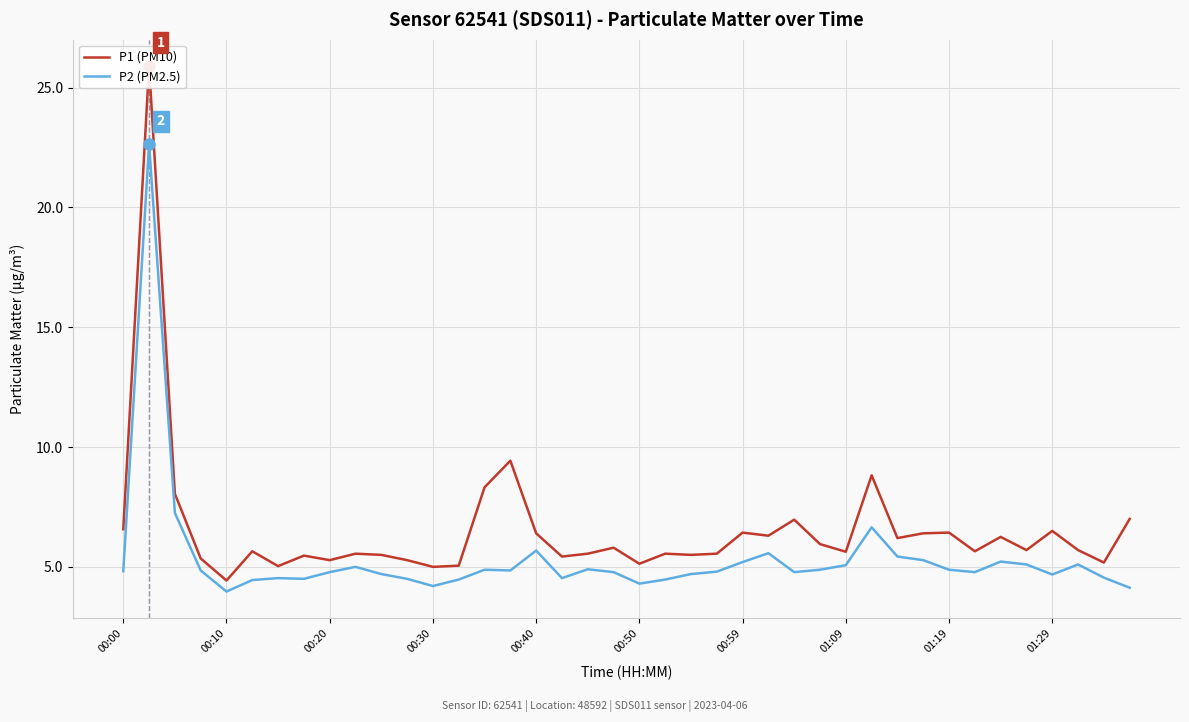

What is the average value of the P2 (PM2.5) series?

5.3